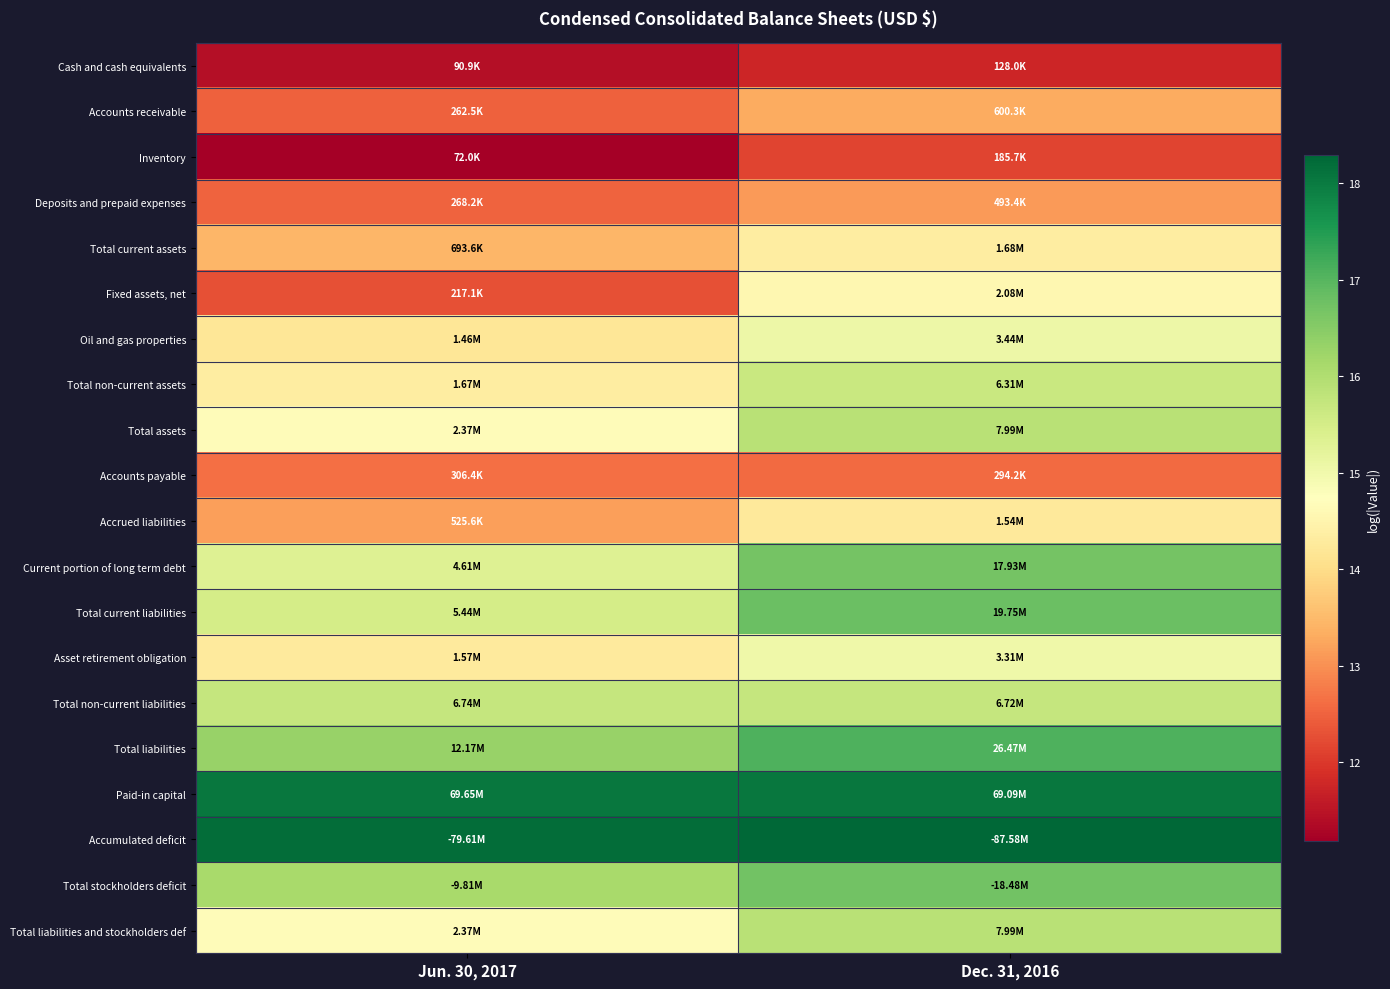

Reading left to right, transcribe all the data shown in this chart.

Cash and cash equivalents: Jun. 30, 2017=11.4	Dec. 31, 2016=11.8
Accounts receivable: Jun. 30, 2017=12.5	Dec. 31, 2016=13.3
Inventory: Jun. 30, 2017=11.2	Dec. 31, 2016=12.1
Deposits and prepaid expenses: Jun. 30, 2017=12.5	Dec. 31, 2016=13.1
Total current assets: Jun. 30, 2017=13.4	Dec. 31, 2016=14.3
Fixed assets, net: Jun. 30, 2017=12.3	Dec. 31, 2016=14.5
Oil and gas properties: Jun. 30, 2017=14.2	Dec. 31, 2016=15.1
Total non-current assets: Jun. 30, 2017=14.3	Dec. 31, 2016=15.7
Total assets: Jun. 30, 2017=14.7	Dec. 31, 2016=15.9
Accounts payable: Jun. 30, 2017=12.6	Dec. 31, 2016=12.6
Accrued liabilities: Jun. 30, 2017=13.2	Dec. 31, 2016=14.2
Current portion of long term debt: Jun. 30, 2017=15.3	Dec. 31, 2016=16.7
Total current liabilities: Jun. 30, 2017=15.5	Dec. 31, 2016=16.8
Asset retirement obligation: Jun. 30, 2017=14.3	Dec. 31, 2016=15.0
Total non-current liabilities: Jun. 30, 2017=15.7	Dec. 31, 2016=15.7
Total liabilities: Jun. 30, 2017=16.3	Dec. 31, 2016=17.1
Paid-in capital: Jun. 30, 2017=18.1	Dec. 31, 2016=18.1
Accumulated deficit: Jun. 30, 2017=18.2	Dec. 31, 2016=18.3
Total stockholders deficit: Jun. 30, 2017=16.1	Dec. 31, 2016=16.7
Total liabilities and stockholders def: Jun. 30, 2017=14.7	Dec. 31, 2016=15.9